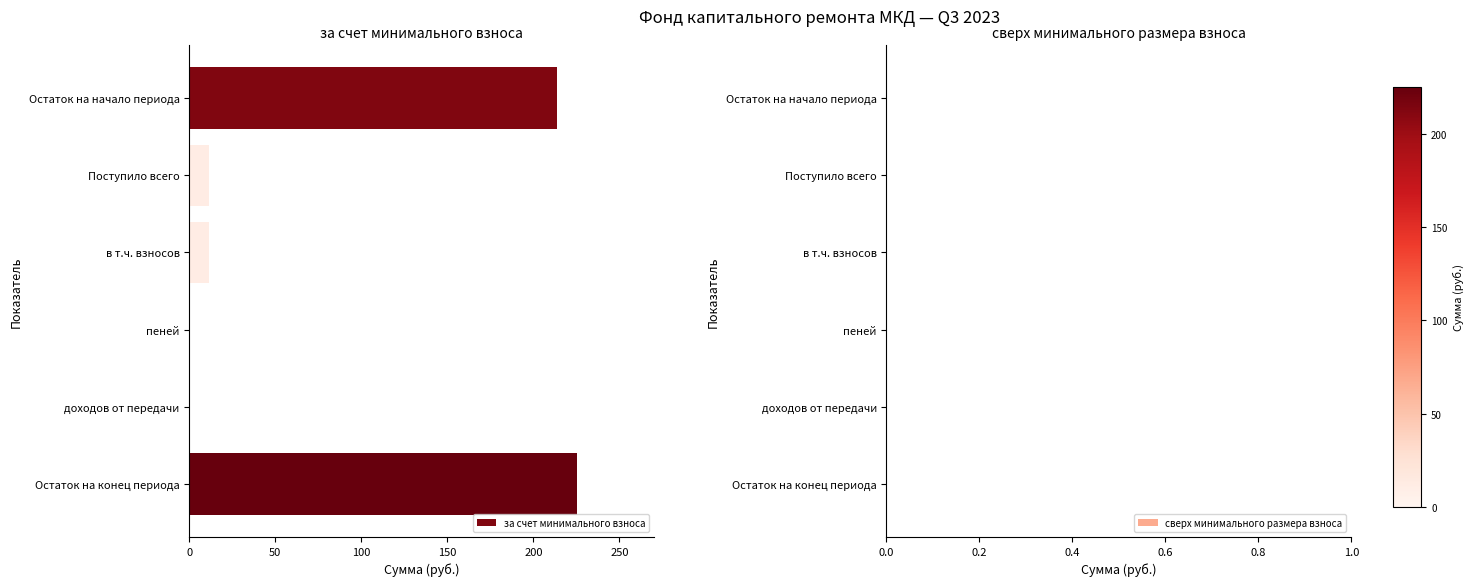

What is the sum of all values?

461.6